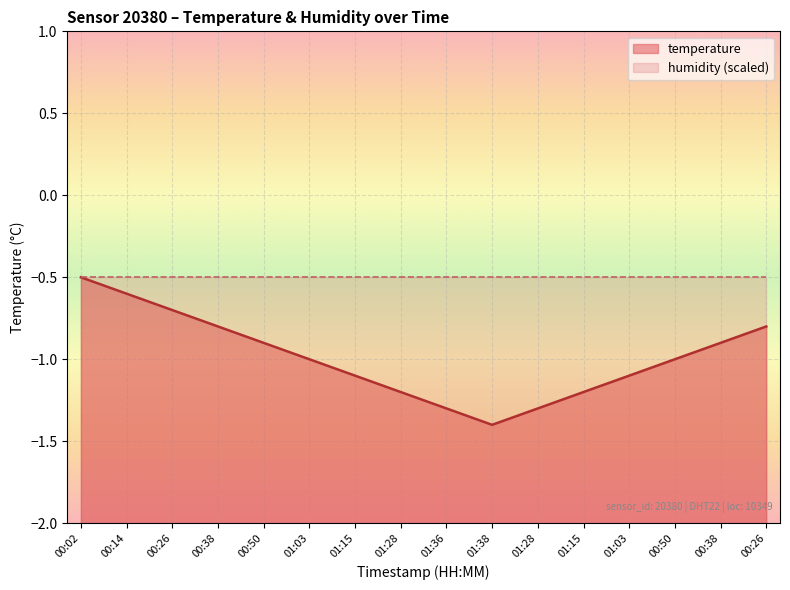

The chart shows a value of -0.9 at 00:38. True or false?

True